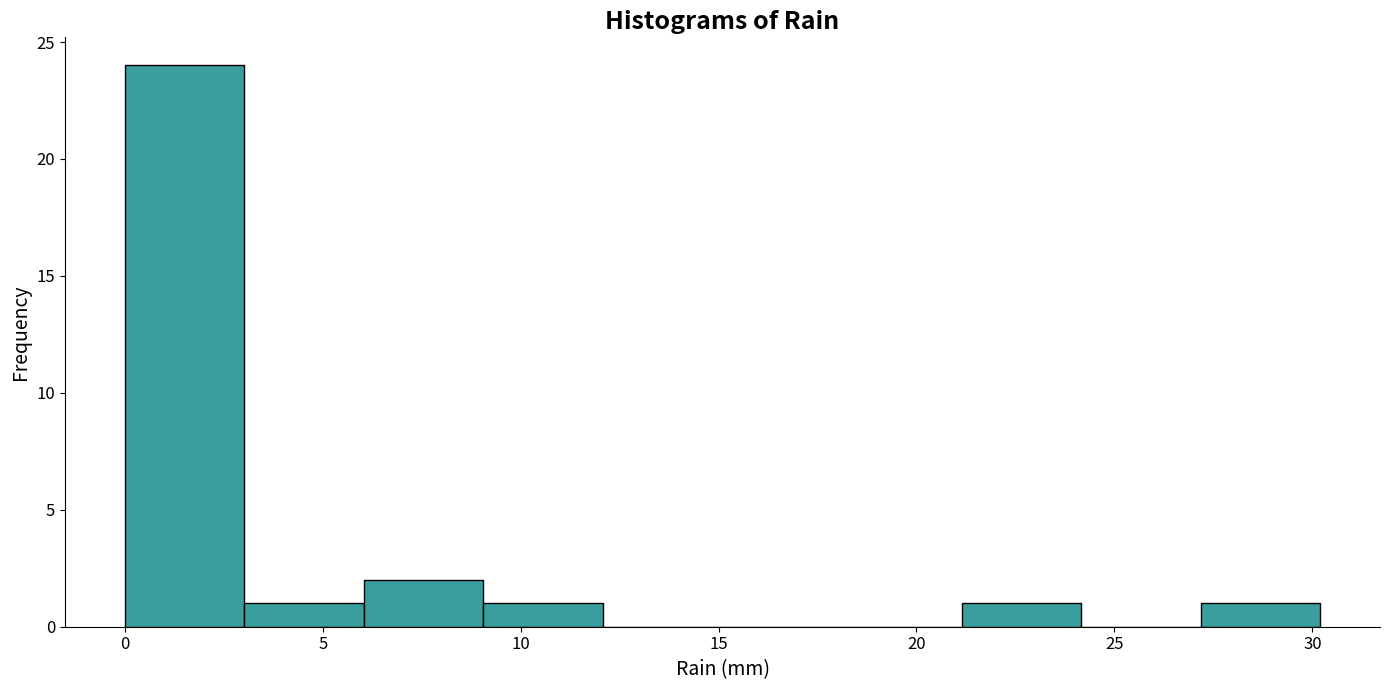

Over which range of the x-axis is the bar tallest?

0 to 3